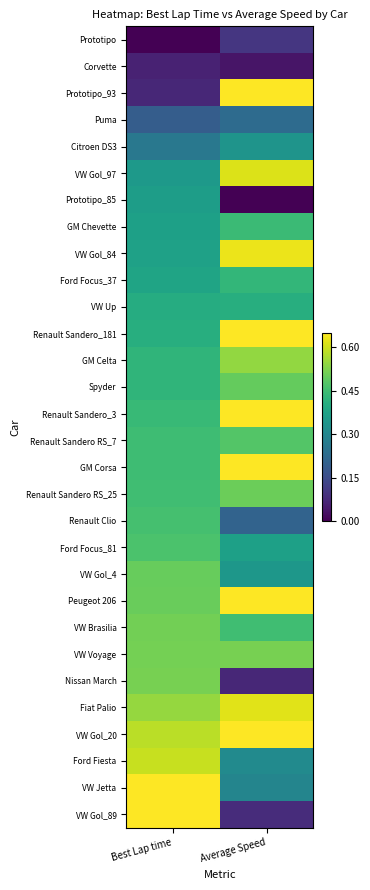

Reading right to left, extract all data points from this chart.

Prototipo: Average Speed=0.1	Best Lap time=0.0
Corvette: Average Speed=0.0	Best Lap time=0.1
Prototipo_93: Average Speed=0.7	Best Lap time=0.1
Puma: Average Speed=0.2	Best Lap time=0.2
Citroen DS3: Average Speed=0.3	Best Lap time=0.3
VW Gol_97: Average Speed=0.6	Best Lap time=0.3
Prototipo_85: Average Speed=0.0	Best Lap time=0.4
GM Chevette: Average Speed=0.4	Best Lap time=0.4
VW Gol_84: Average Speed=0.6	Best Lap time=0.4
Ford Focus_37: Average Speed=0.4	Best Lap time=0.4
VW Up: Average Speed=0.4	Best Lap time=0.4
Renault Sandero_181: Average Speed=1.0	Best Lap time=0.4
GM Celta: Average Speed=0.5	Best Lap time=0.4
Spyder: Average Speed=0.5	Best Lap time=0.4
Renault Sandero_3: Average Speed=0.7	Best Lap time=0.4
Renault Sandero RS_7: Average Speed=0.5	Best Lap time=0.4
GM Corsa: Average Speed=0.8	Best Lap time=0.4
Renault Sandero RS_25: Average Speed=0.5	Best Lap time=0.5
Renault Clio: Average Speed=0.2	Best Lap time=0.5
Ford Focus_81: Average Speed=0.4	Best Lap time=0.5
VW Gol_4: Average Speed=0.3	Best Lap time=0.5
Peugeot 206: Average Speed=1.0	Best Lap time=0.5
VW Brasilia: Average Speed=0.5	Best Lap time=0.5
VW Voyage: Average Speed=0.5	Best Lap time=0.5
Nissan March: Average Speed=0.1	Best Lap time=0.5
Fiat Palio: Average Speed=0.6	Best Lap time=0.5
VW Gol_20: Average Speed=0.7	Best Lap time=0.6
Ford Fiesta: Average Speed=0.3	Best Lap time=0.6
VW Jetta: Average Speed=0.3	Best Lap time=0.8
VW Gol_89: Average Speed=0.1	Best Lap time=1.0